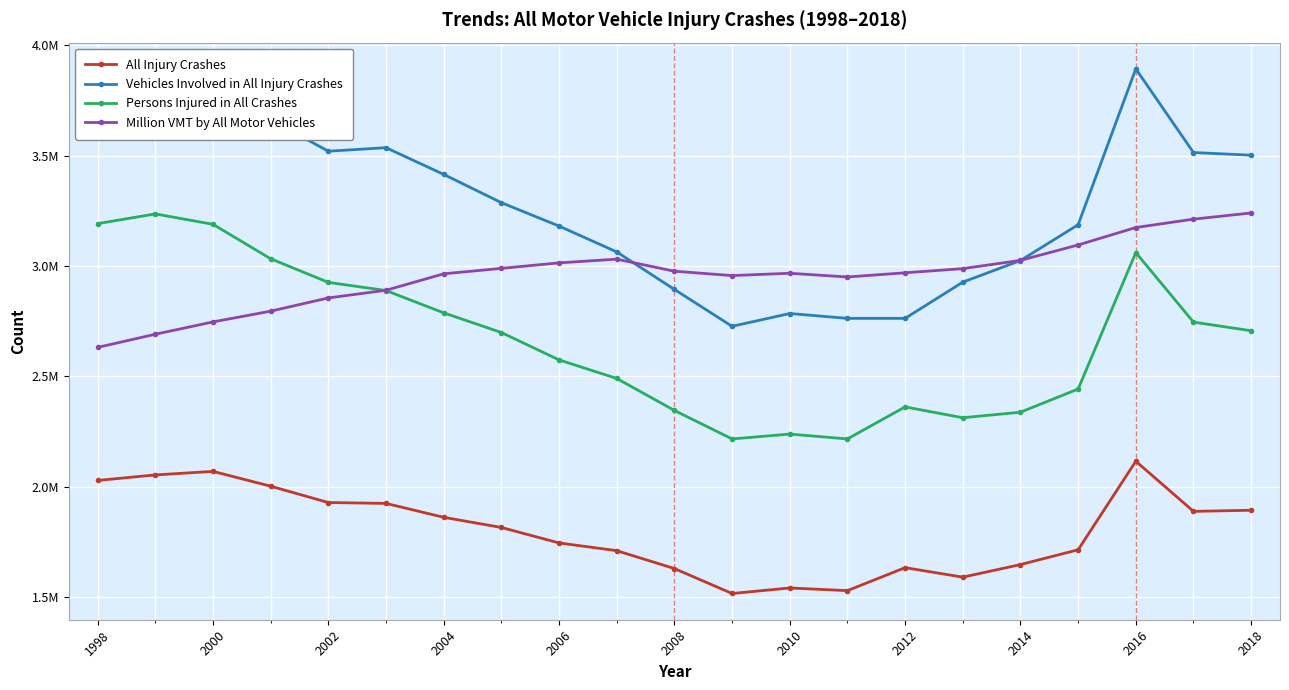

What are all the series names shown in the legend?

All Injury Crashes, Vehicles Involved in All Injury Crashes, Persons Injured in All Crashes, Million VMT by All Motor Vehicles